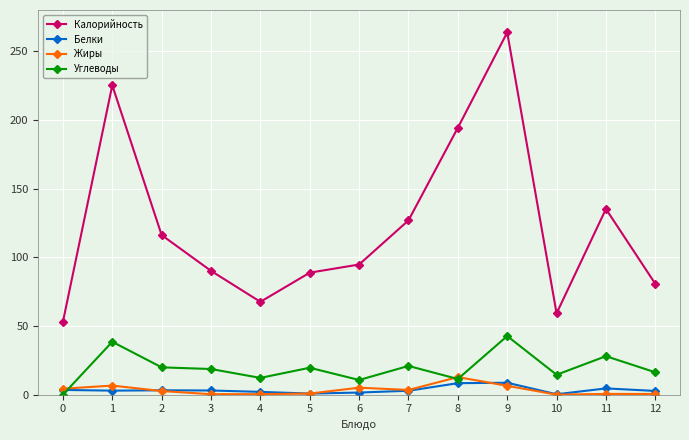

After their last crossing, which series has the higher values: Жиры or Углеводы?

Углеводы